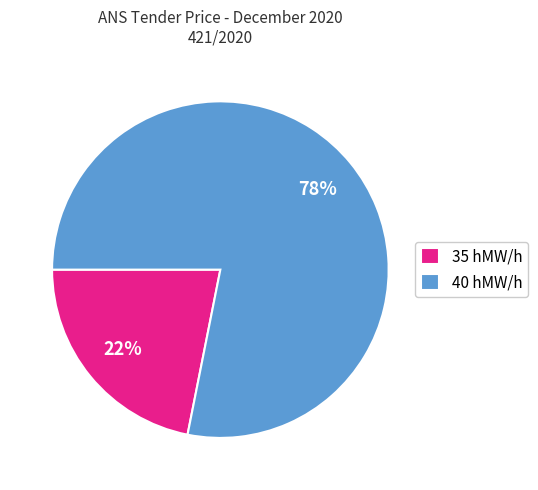

Rank the categories by value from highest to lowest.

40 hMW/h, 35 hMW/h